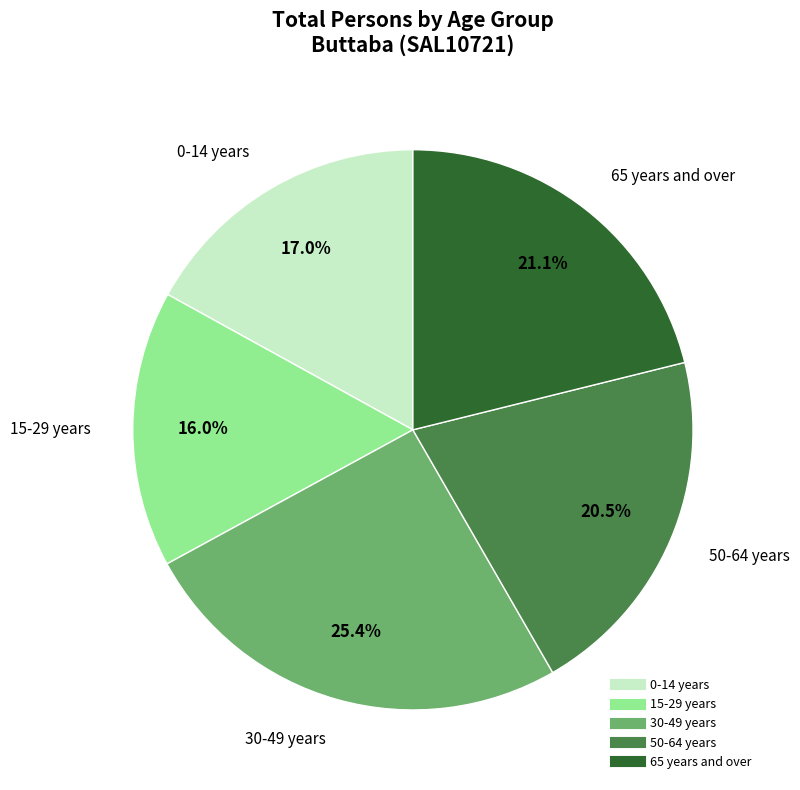

How many segments does this pie chart have?

5